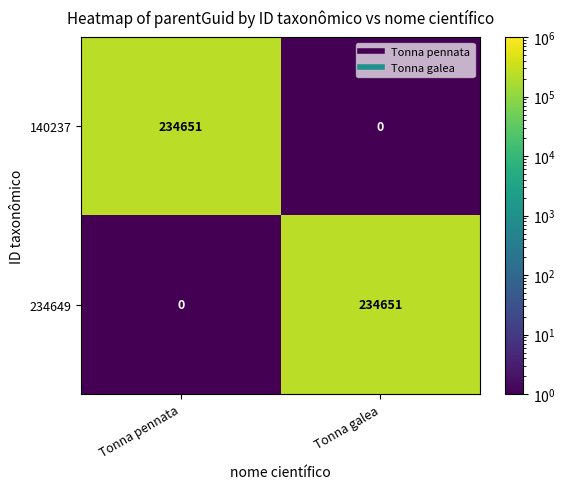

Is it true that 234649 equals 382915 at Tonna galea?

False